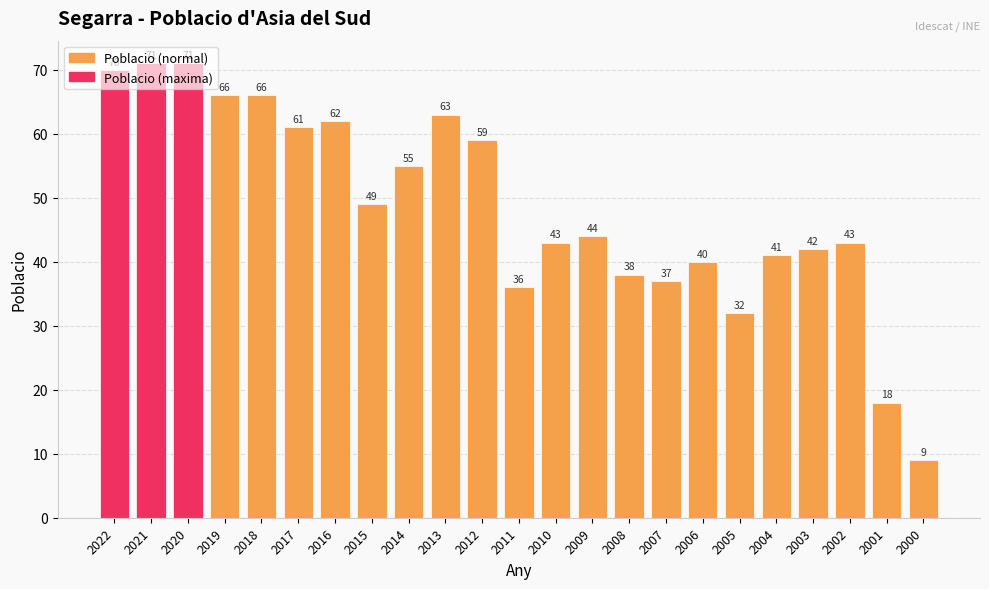

What is the difference between the second highest and minimum values?

62